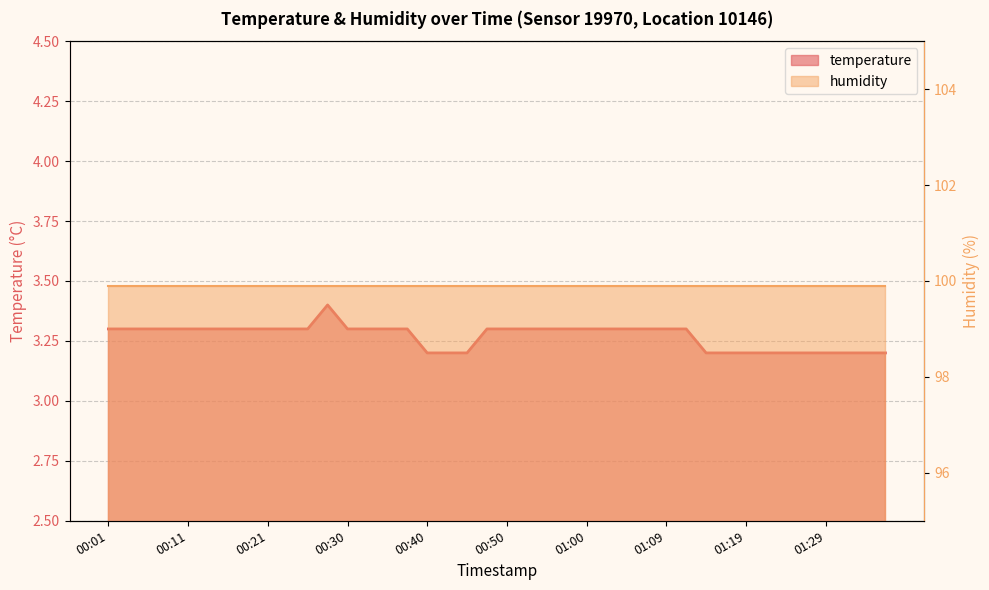

How many points are higher than both their immediate neighbors (excluding endpoints)?

1